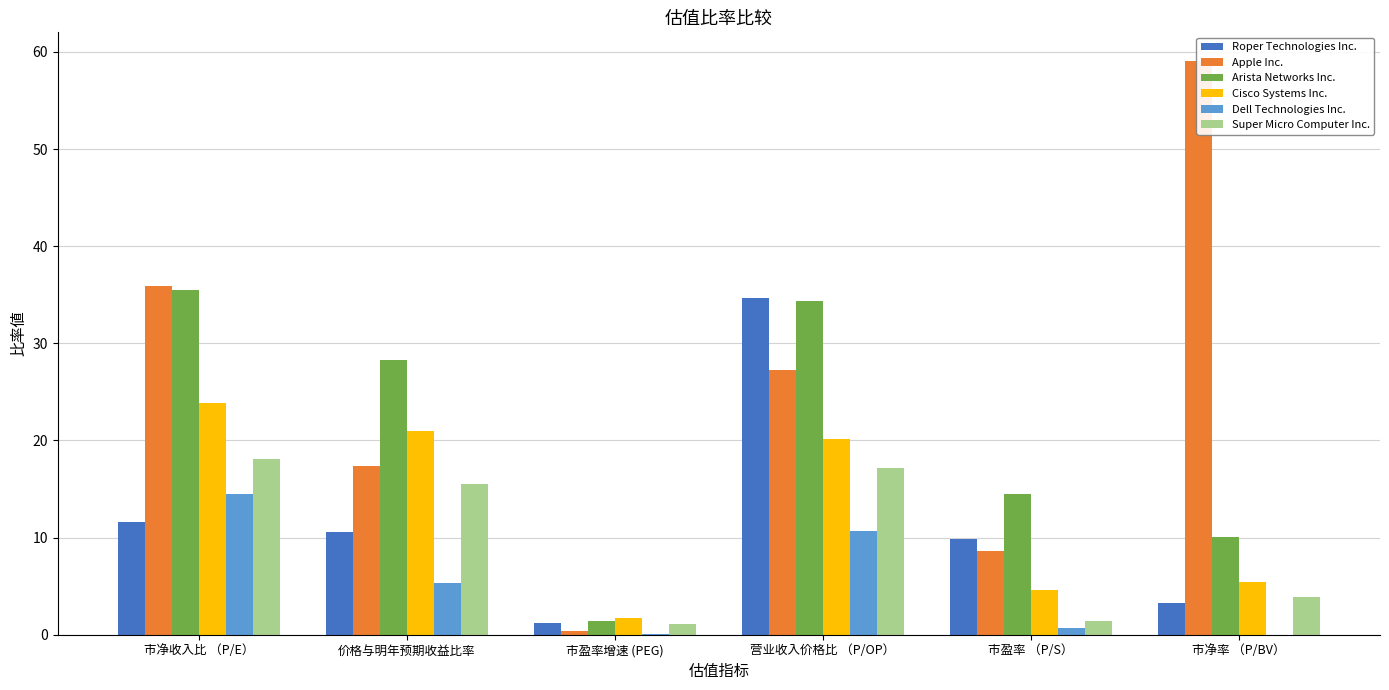

How many values in the Cisco Systems Inc. series exceed 20?

3